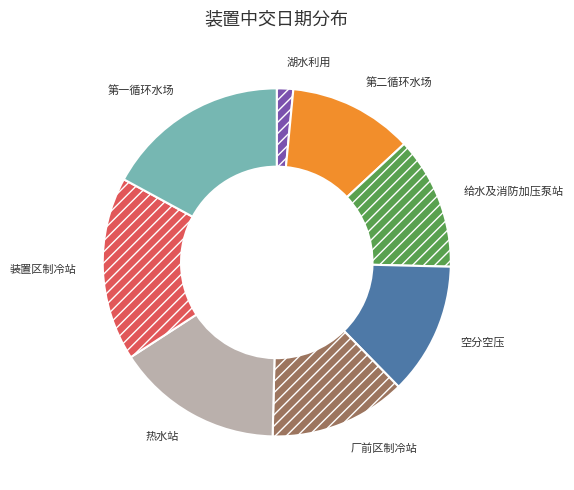

Is there any slice that represents more than half of the pie?

No